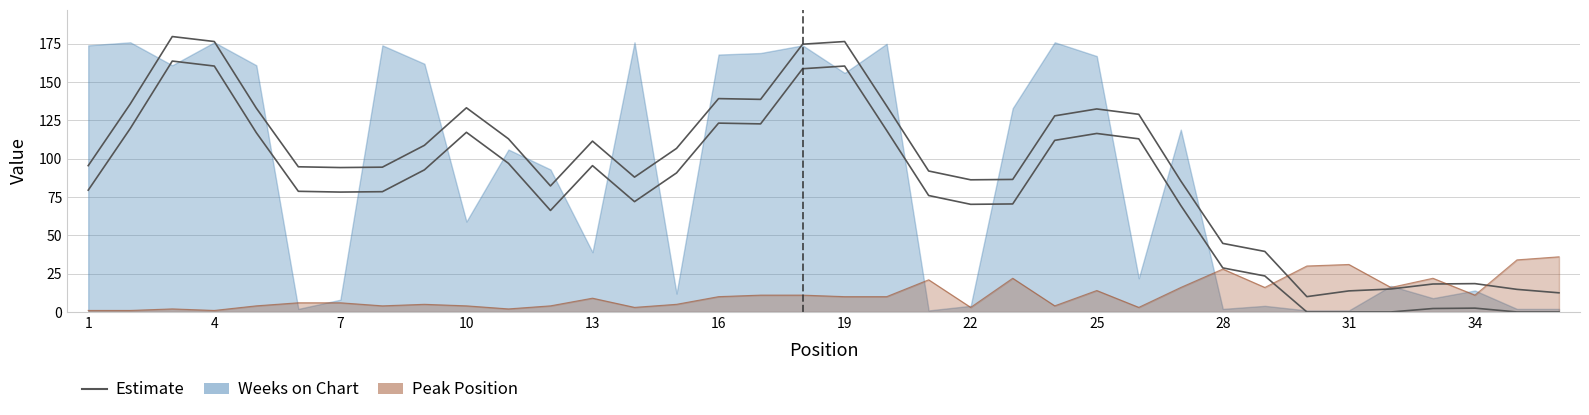

List the labels in order of value, smallest first.

1, 2, 4, 3, 11, 14, 22, 26, 5, 8, 10, 12, 24, 9, 15, 6, 7, 13, 16, 19, 20, 17, 18, 34, 25, 27, 29, 32, 21, 23, 33, 28, 30, 31, 35, 36